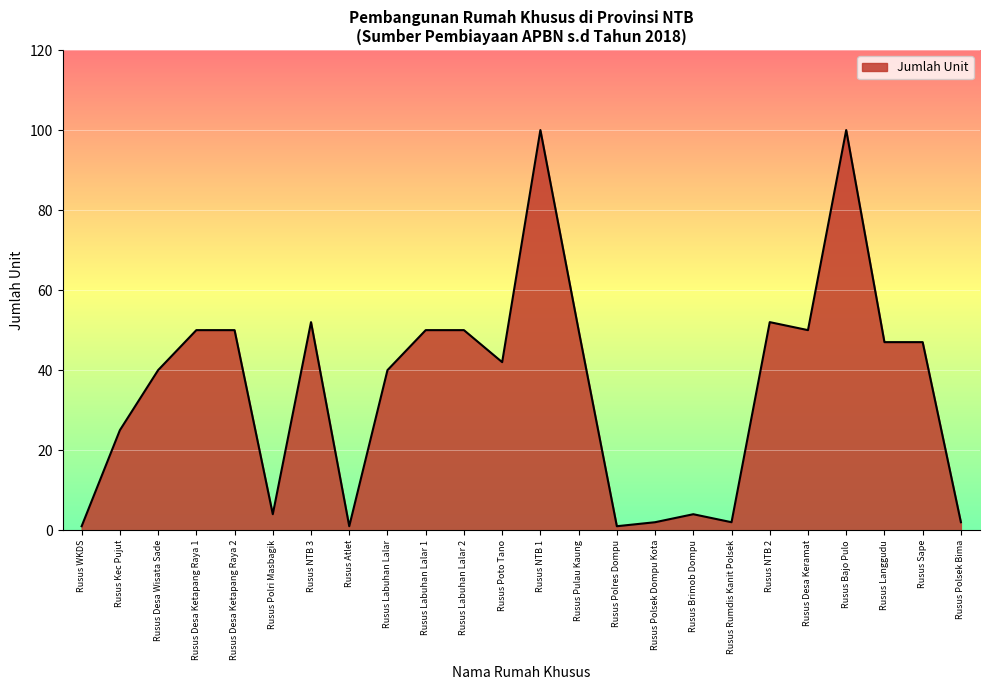

What is the greatest value displayed?

100